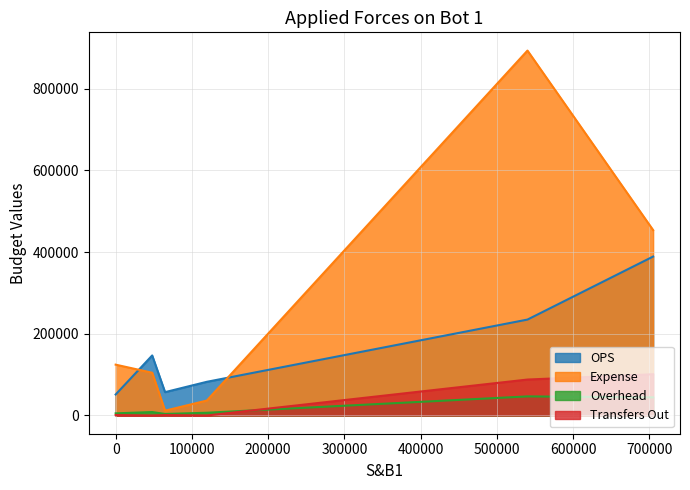

Rank the series by their maximum value, from lowest to highest.

Overhead, Transfers Out, OPS, Expense